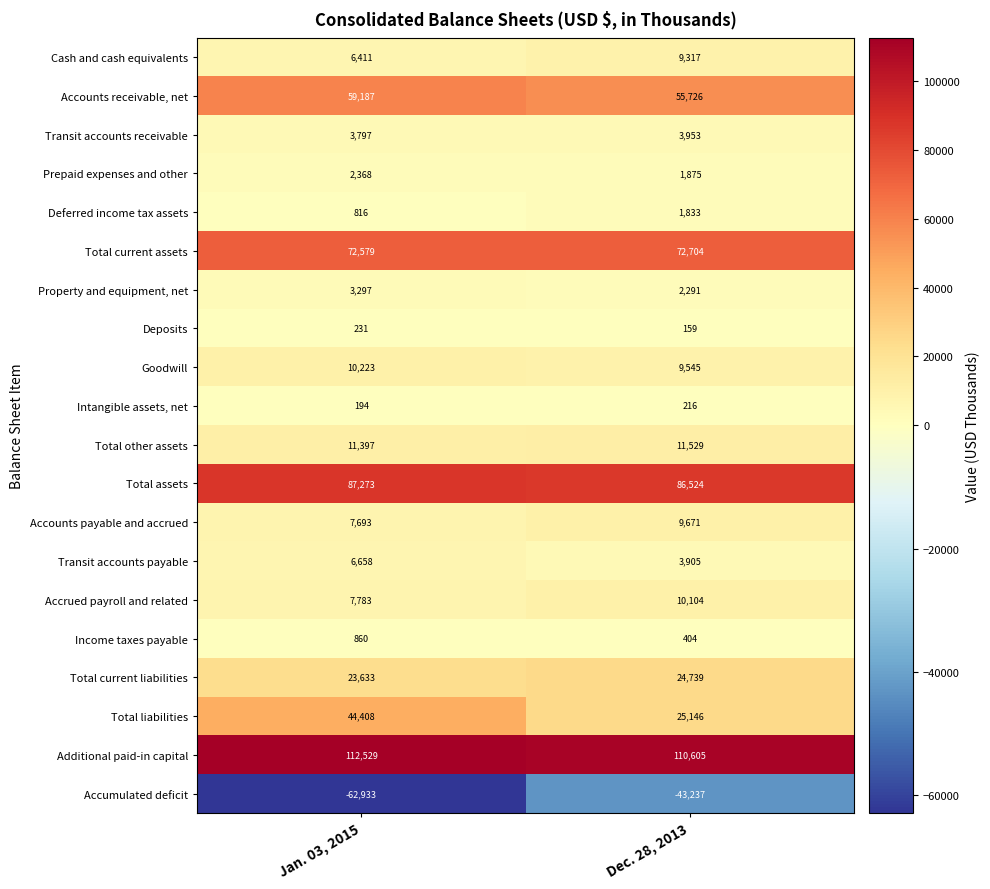

Which label corresponds to the largest value in the chart?

Jan. 03, 2015